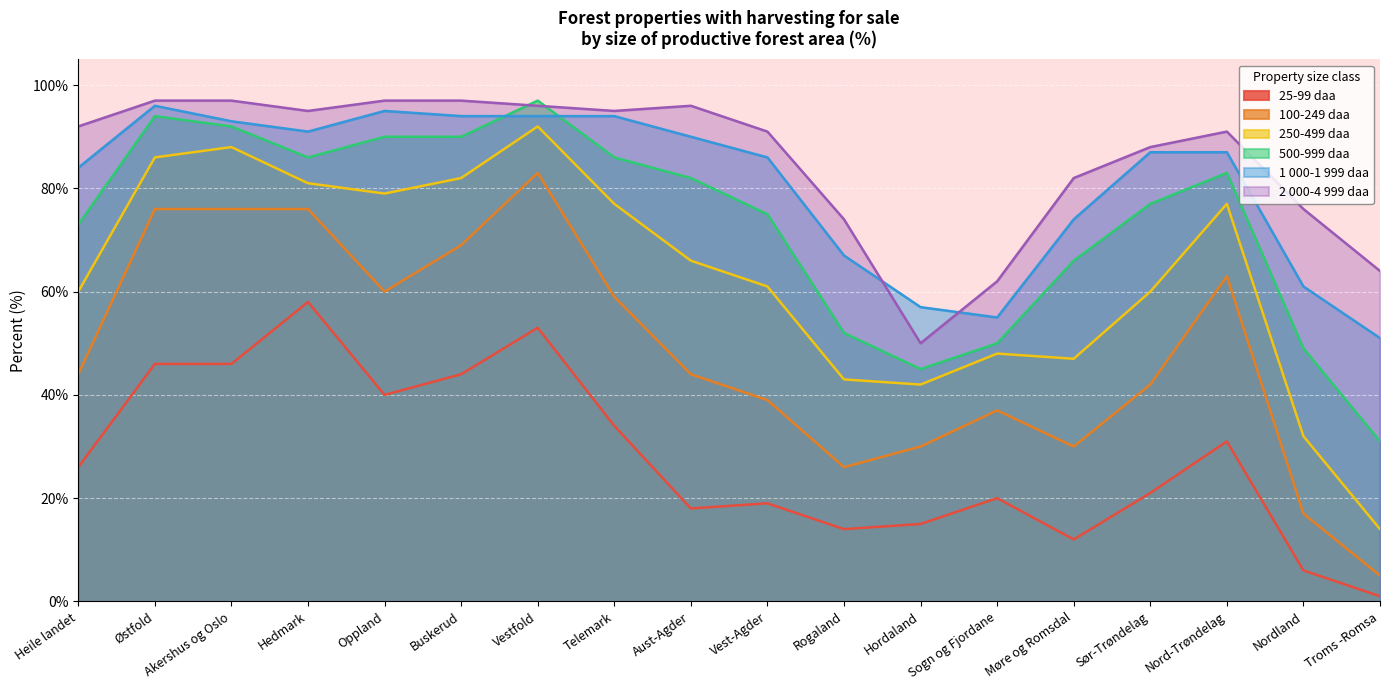

Is it true that 250-499 daa equals 43 at Rogaland?

True